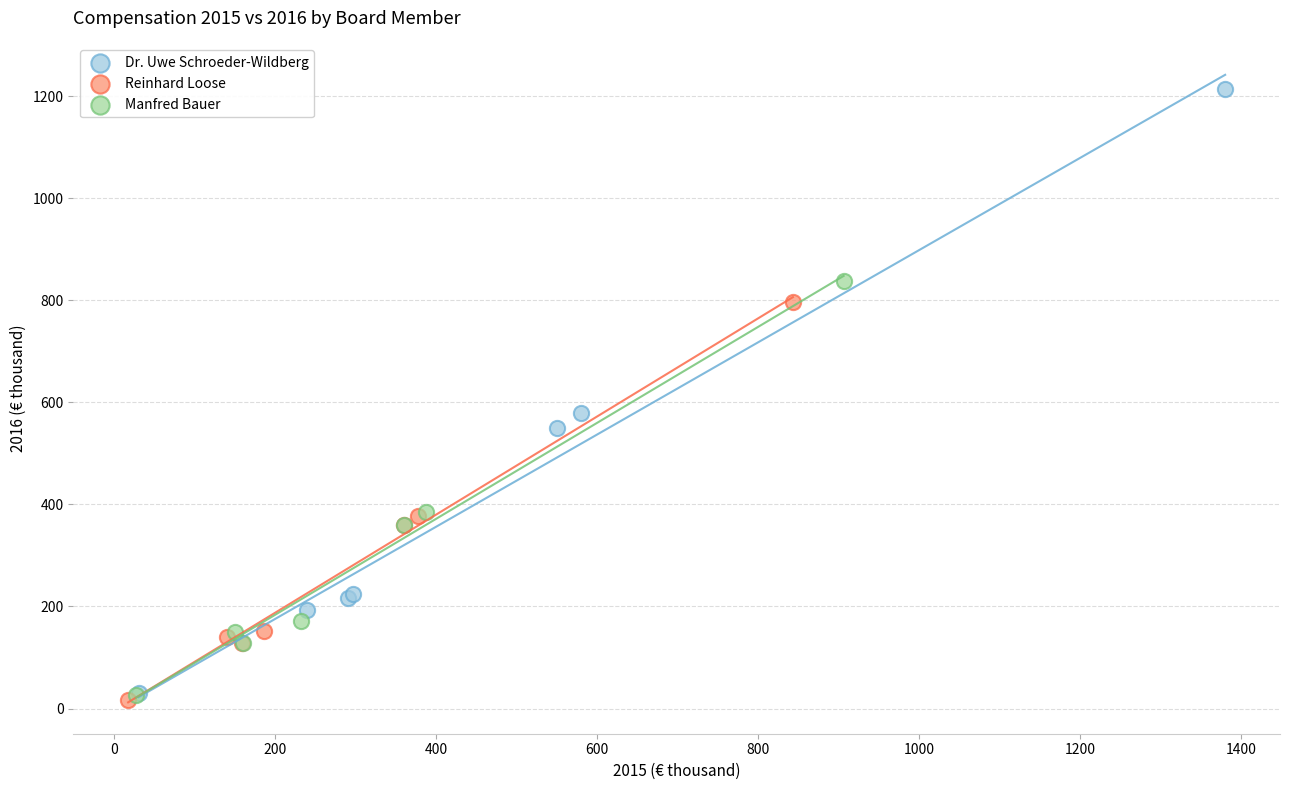

Which series has the widest spread of Y values?

Dr. Uwe Schroeder-Wildberg